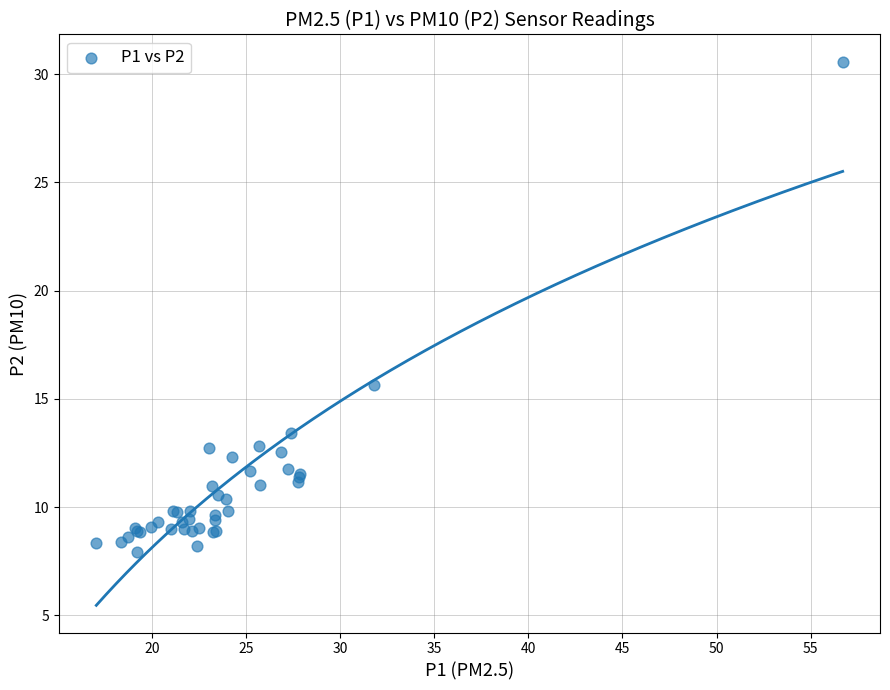

What Y value in the scatter plot is closest to 19?

15.7